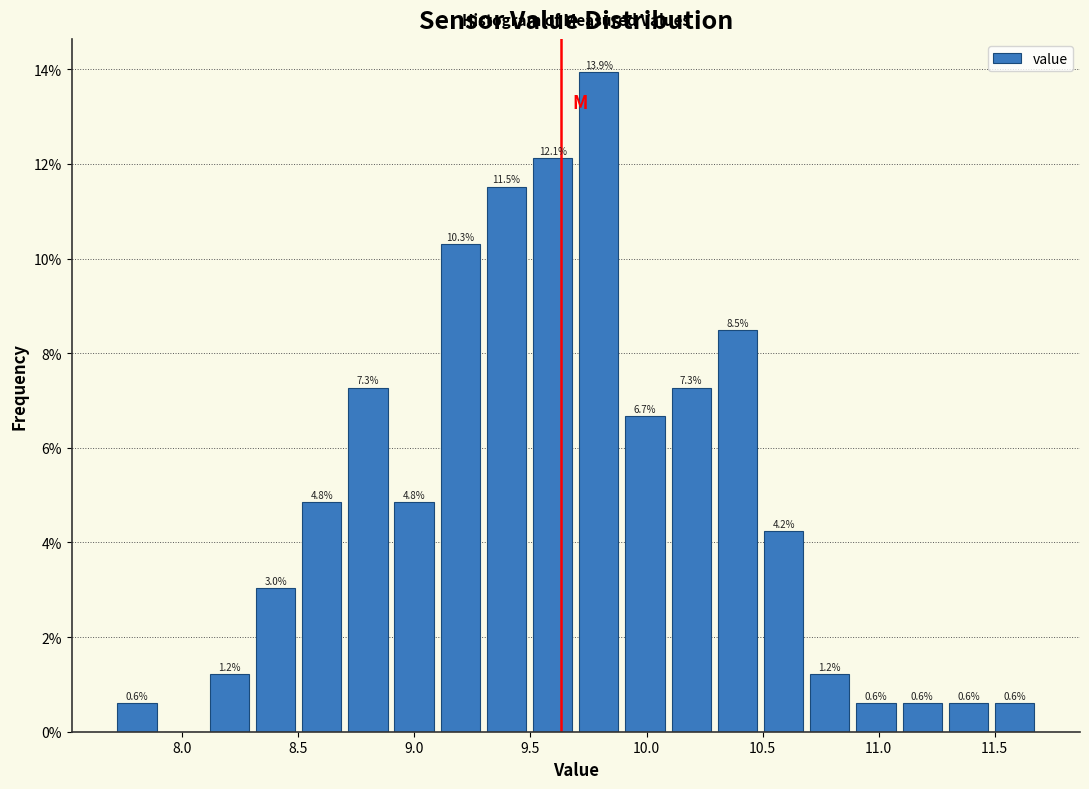

Read against the x-axis, roughly where is the centre of the tallest bar?

9.80